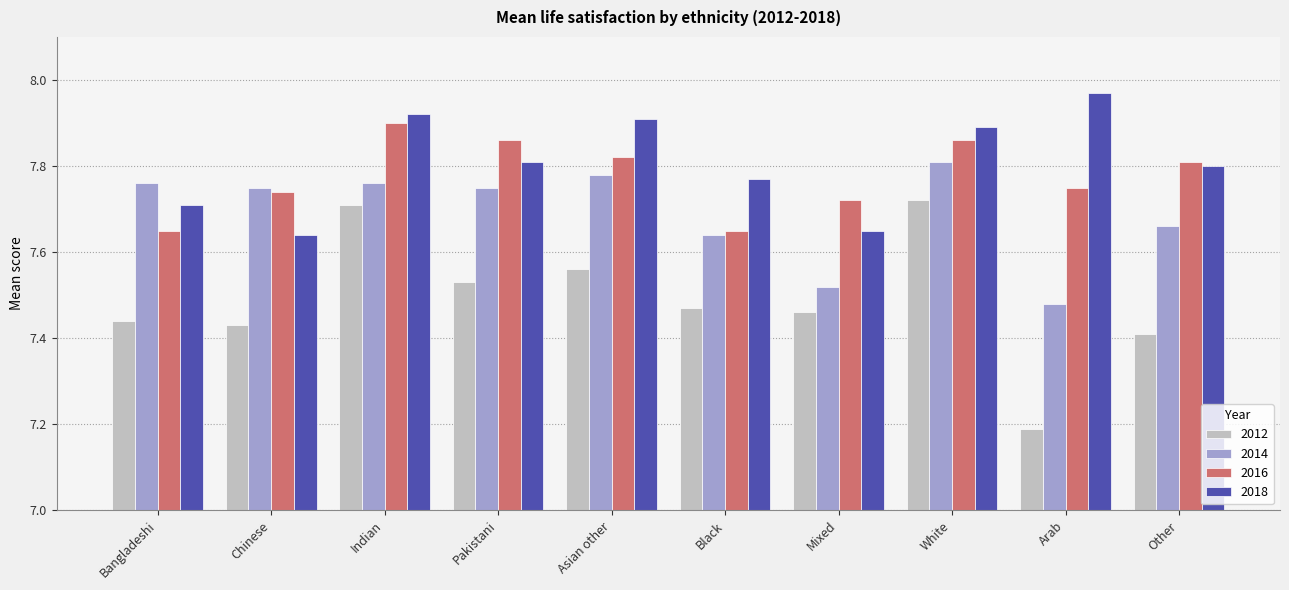

What is the sum of the 2014 values at Indian and Mixed?

15.3